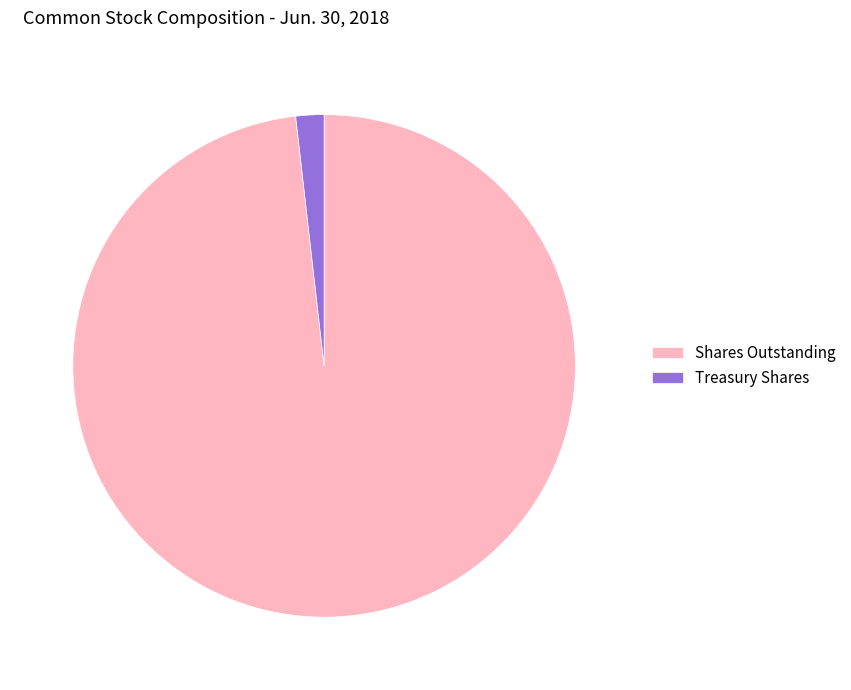

Is there a majority slice in this chart?

Yes